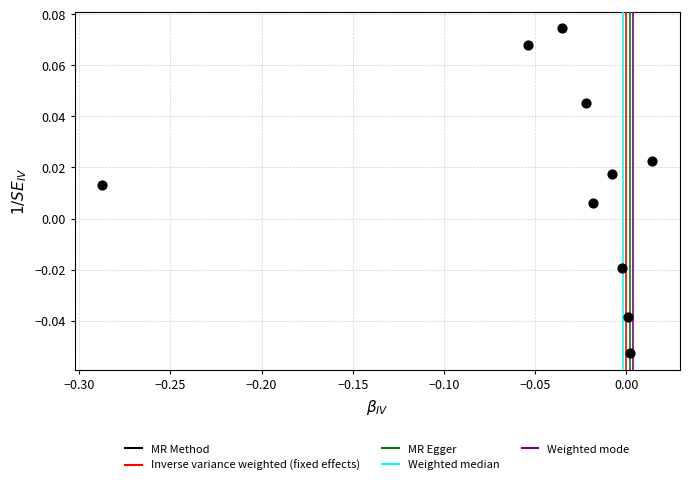

What is the range of X values (max minus min)?

0.3